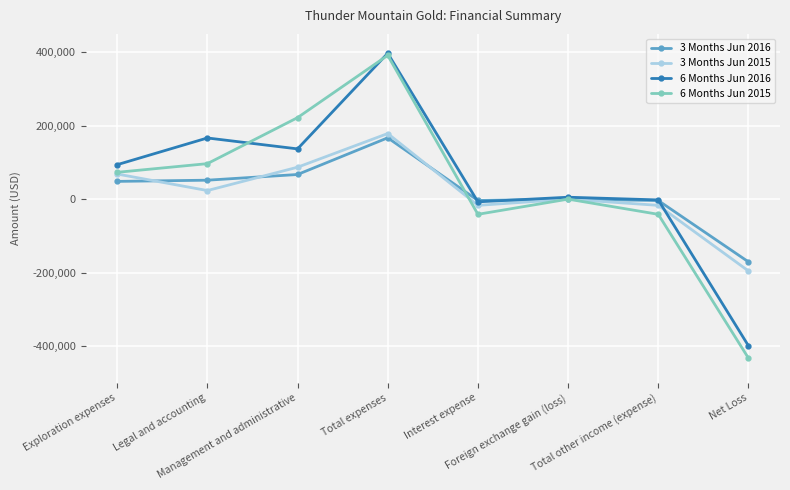

What is the label of the 7th point from the right?

Legal and accounting